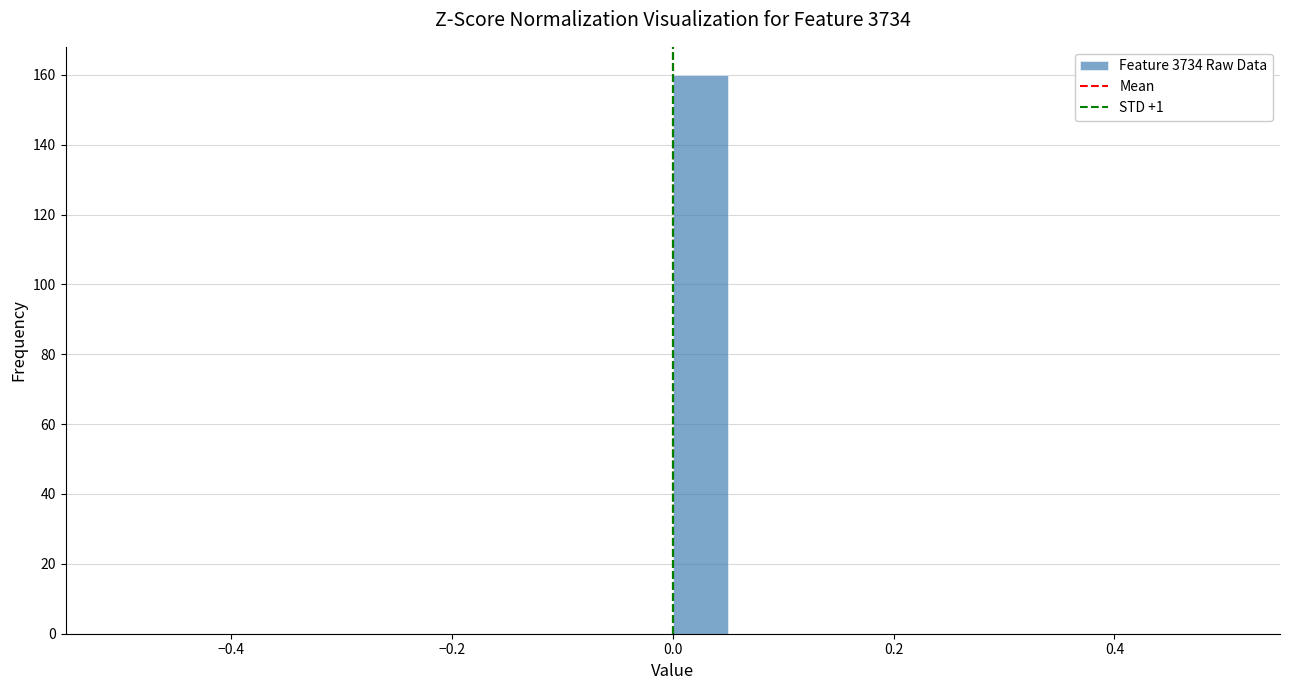

Around what value on the x-axis is the tallest bar? Give the approximate position of its centre, as read against the axis.

0.02